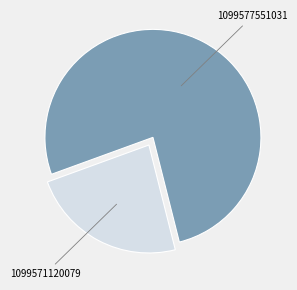

What is the smallest slice in the pie chart?

1099571120079